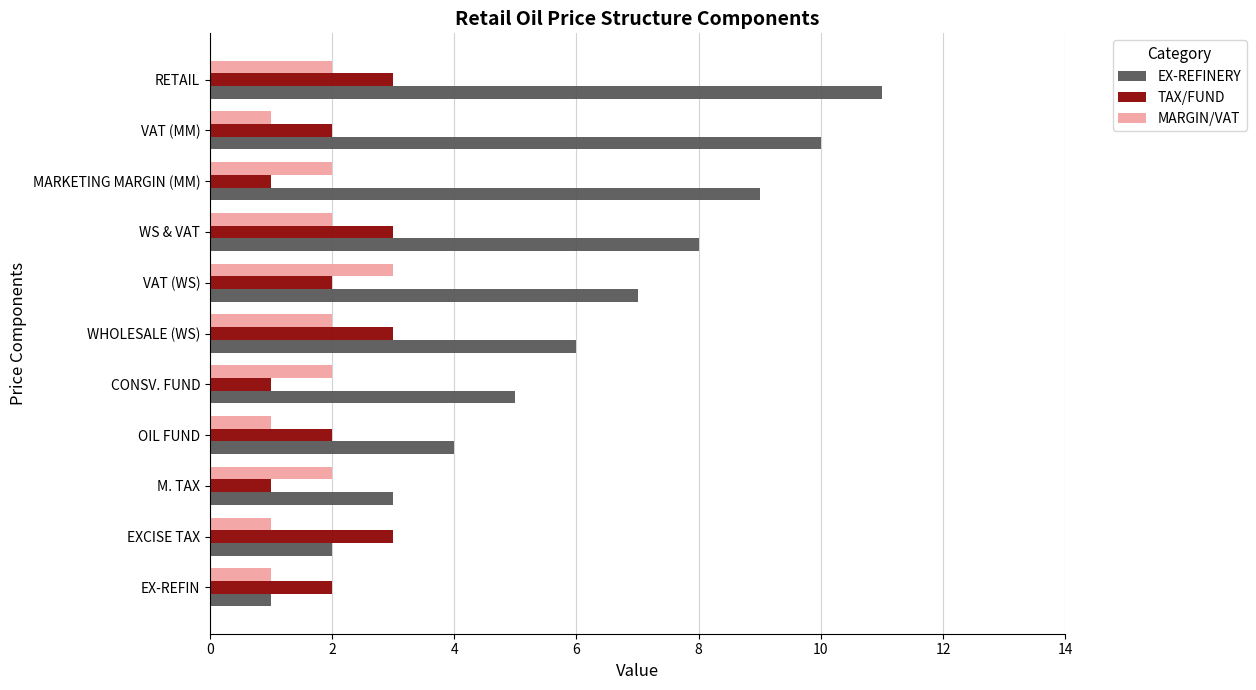

How many values in the MARGIN/VAT series are below 2?

4